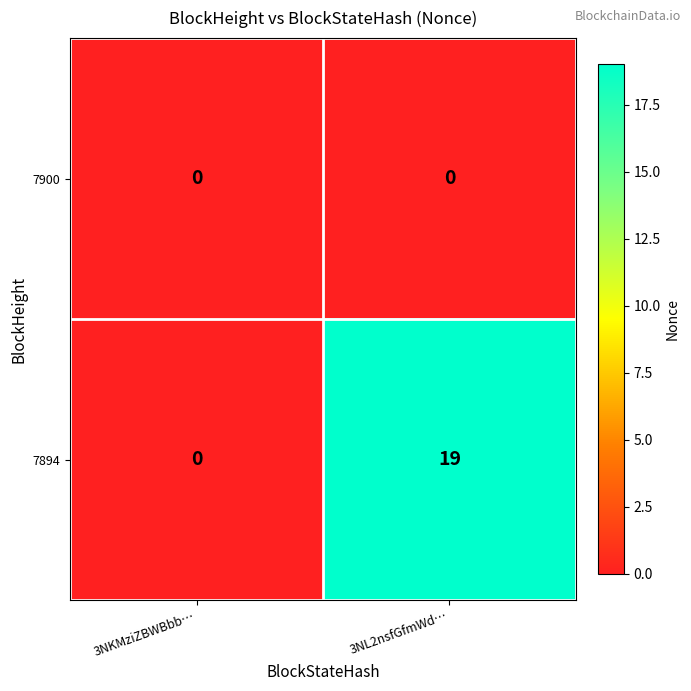

The 7900 series shows 0 at 3NL2nsfGfmWd…. True or false?

True